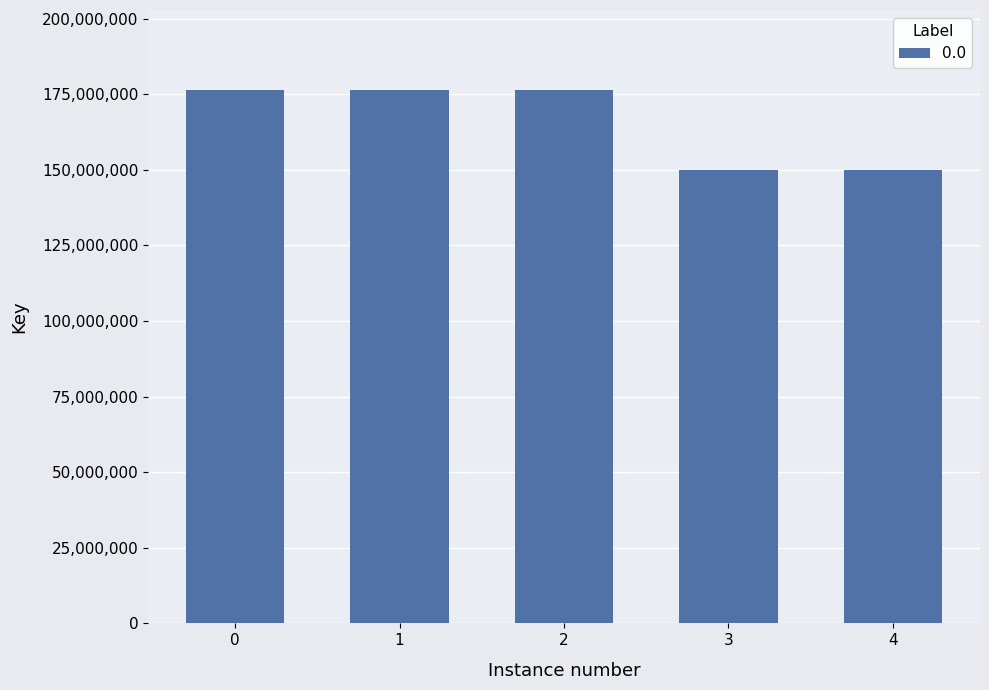

What is the difference between the second highest and second lowest values?

26447747